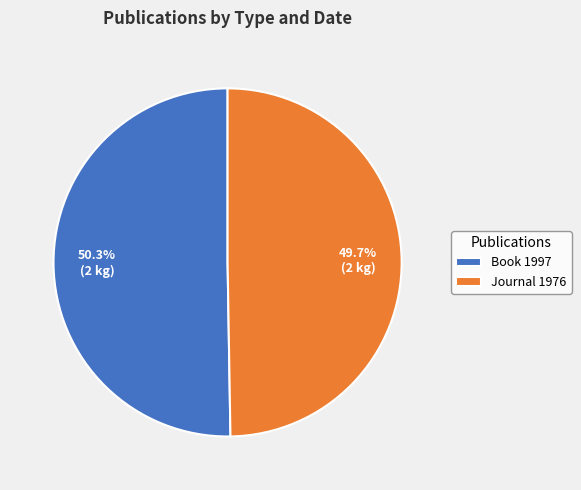

Combined, what portion of the pie is Journal 1976 and Book 1997?

100.0%